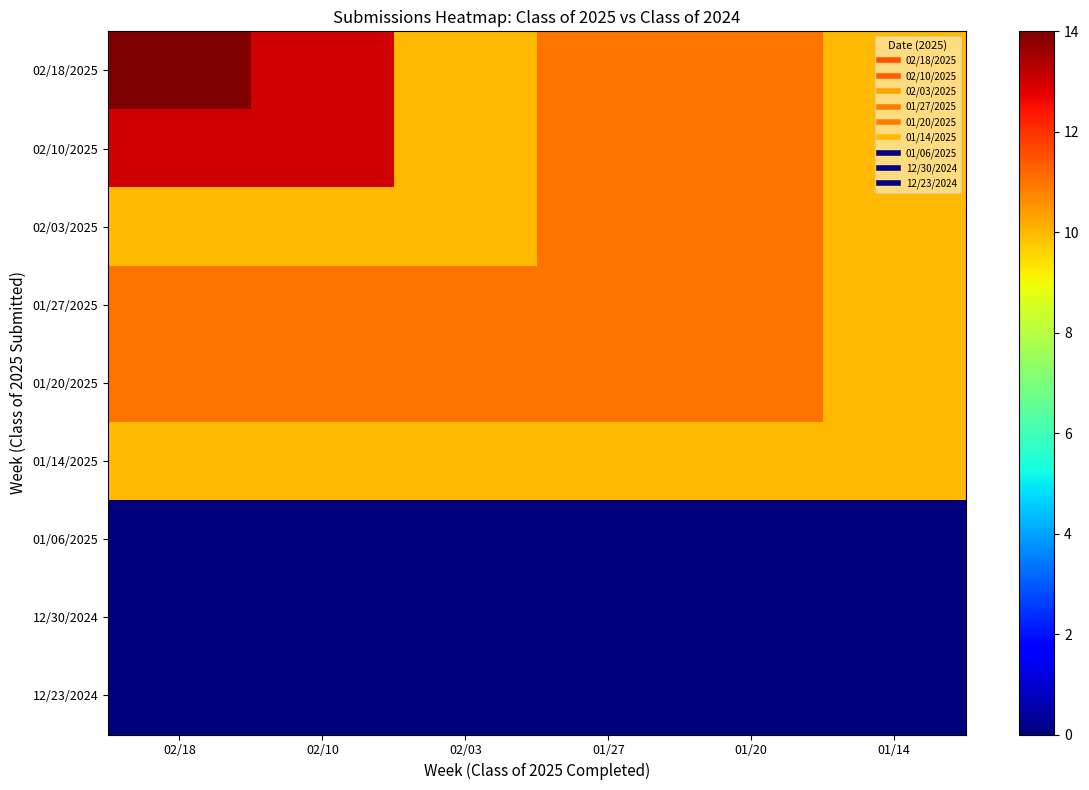

List the series in order of their peak value, lowest first.

01/06/2025, 12/30/2024, 12/23/2024, 01/14/2025, 02/03/2025, 01/27/2025, 01/20/2025, 02/10/2025, 02/18/2025